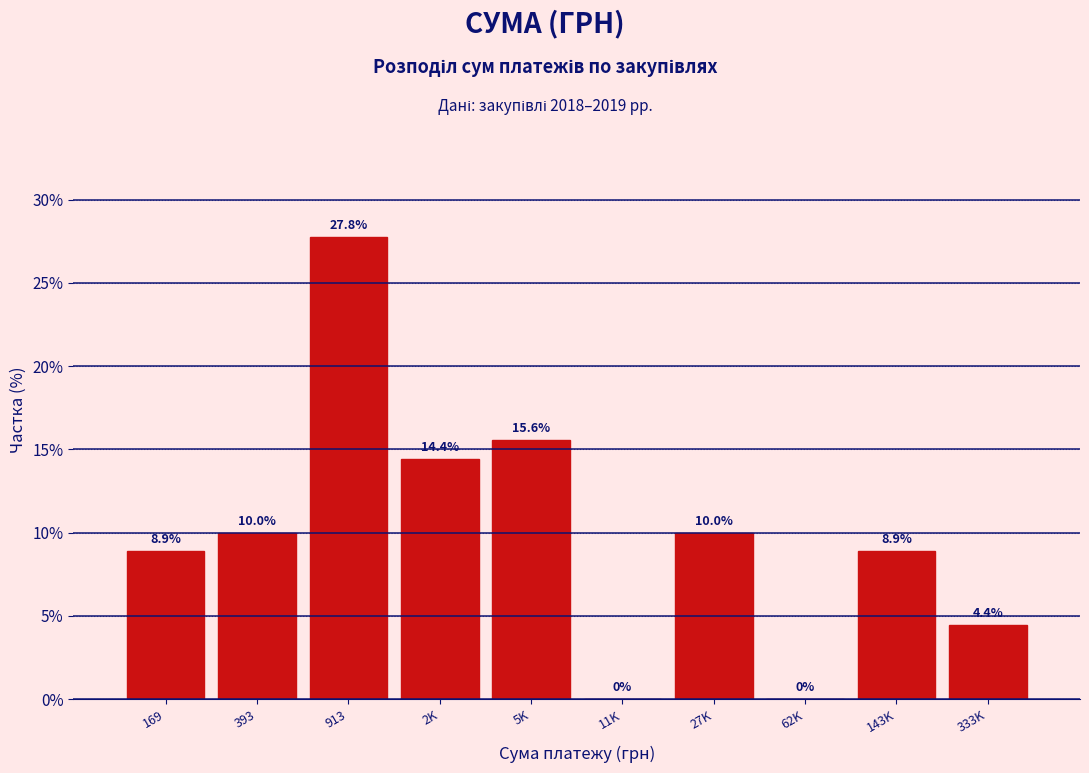

Reading right to left, what are all the values shown in this chart?

333K=4.4	143K=8.9	62K=0.0	27K=10.0	11K=0.0	5K=15.6	2K=14.4	913=27.8	393=10.0	169=8.9